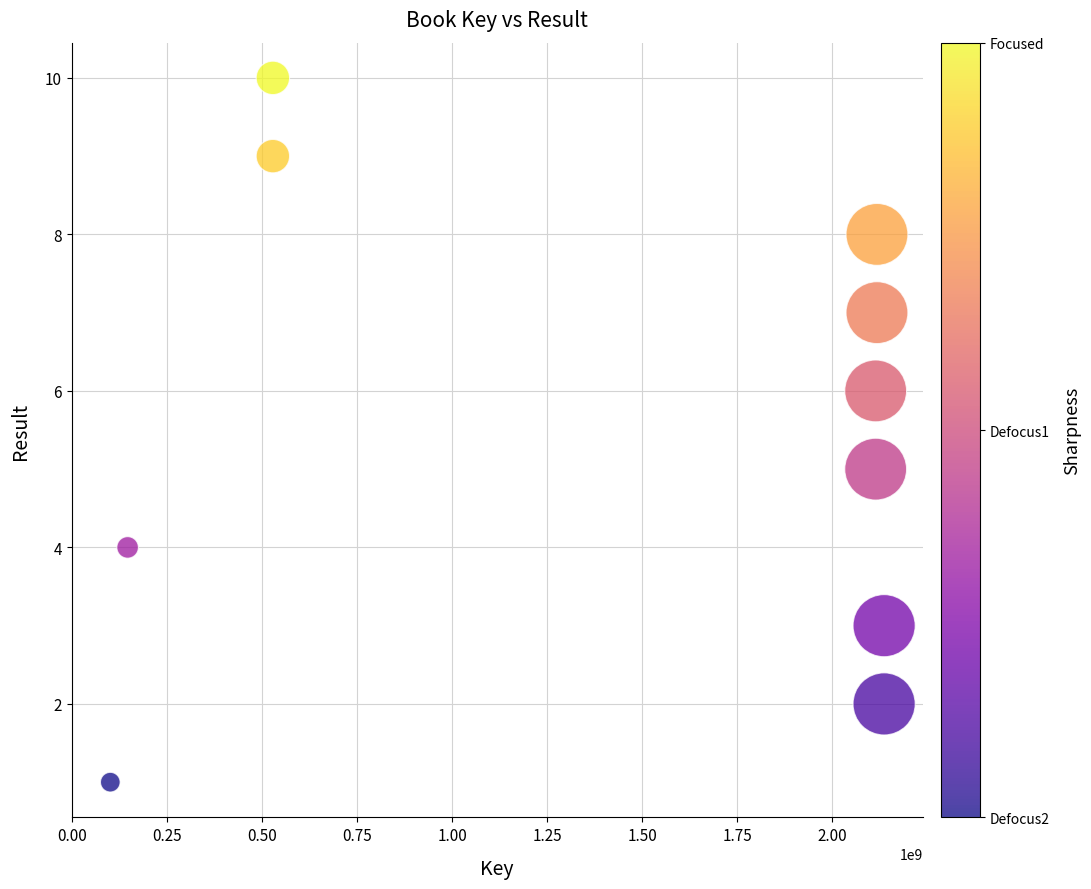

What is the average Y value?

6